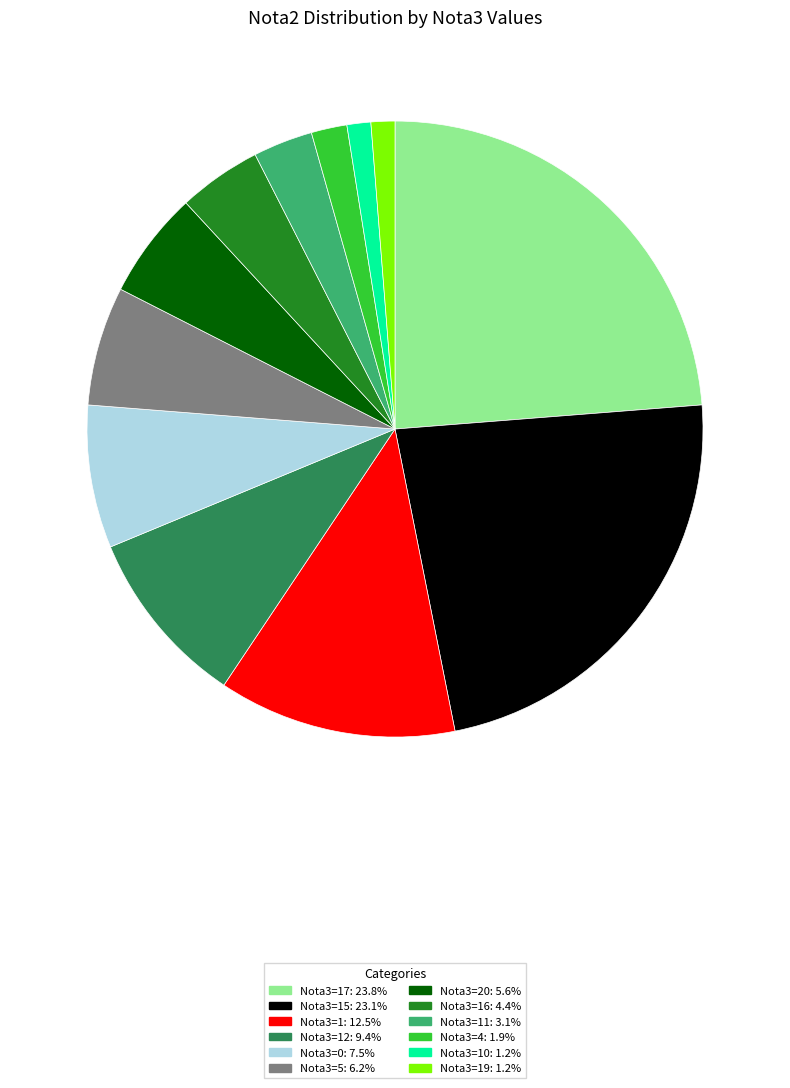

How many segments does this pie chart have?

12